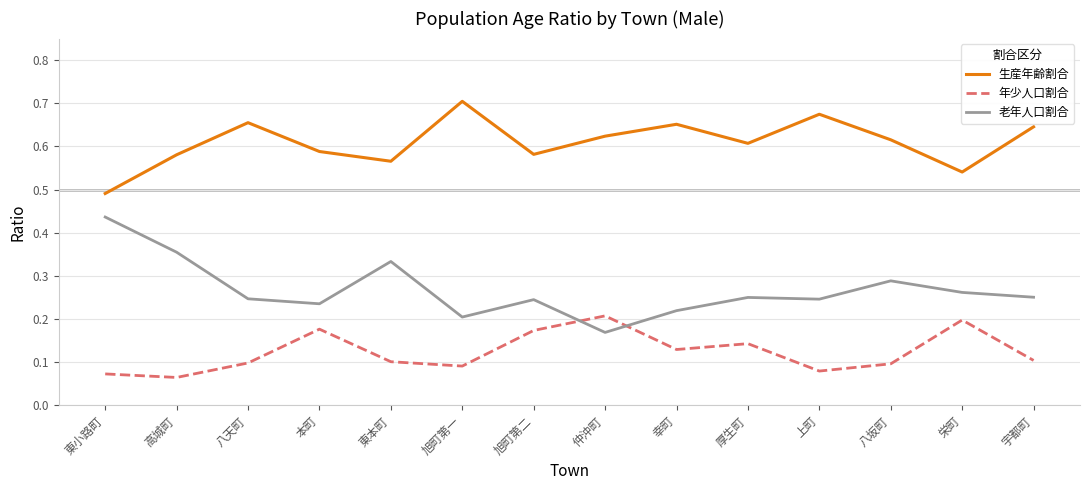

What position from the left is 本町?

4